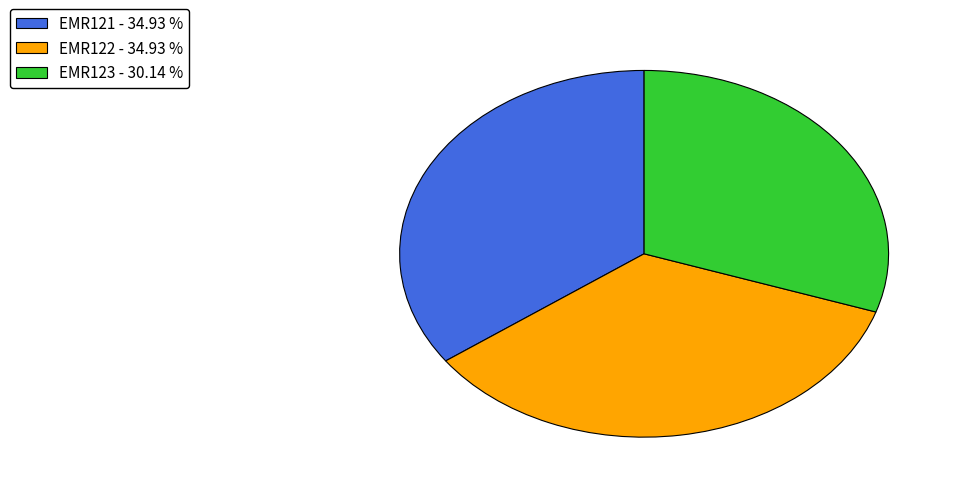

Does EMR123 represent more than half of the total?

No